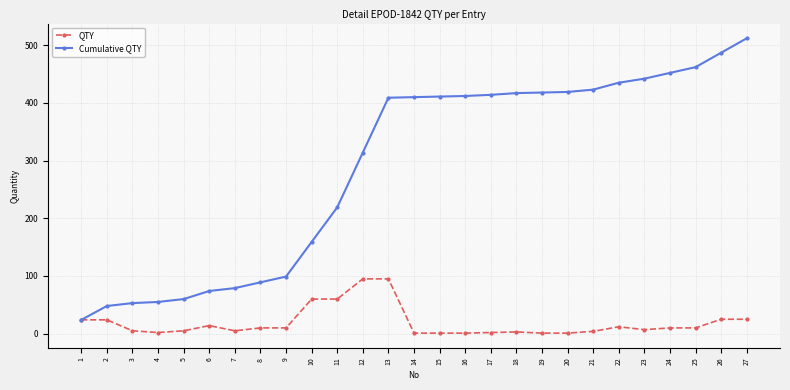

Does the chart display data point markers on the line(s)?

Yes